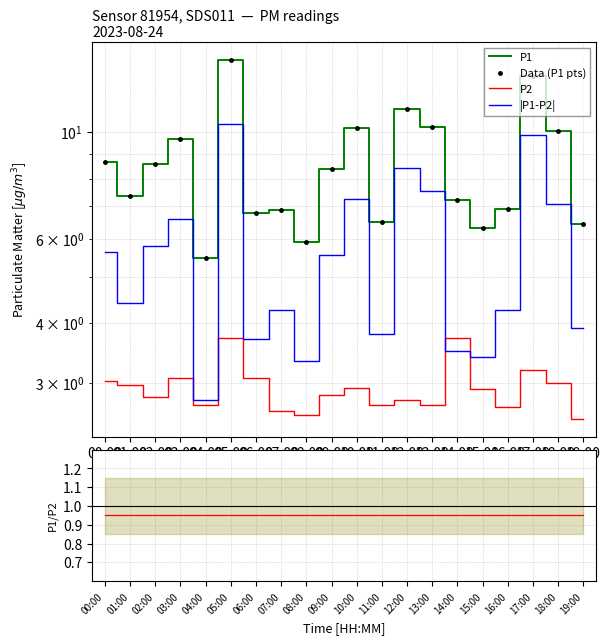

How many interior local valleys does the P2/P1 series have?

6